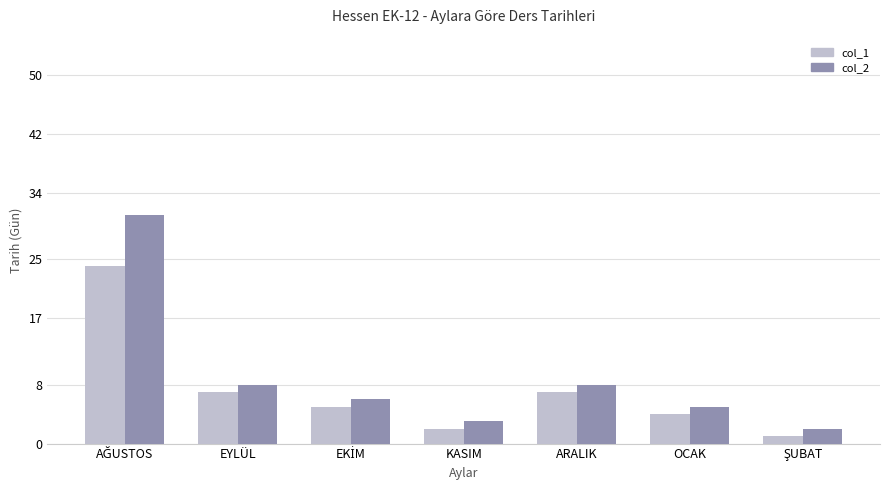

What is the spread (max minus min) of values at ARALIK?

1